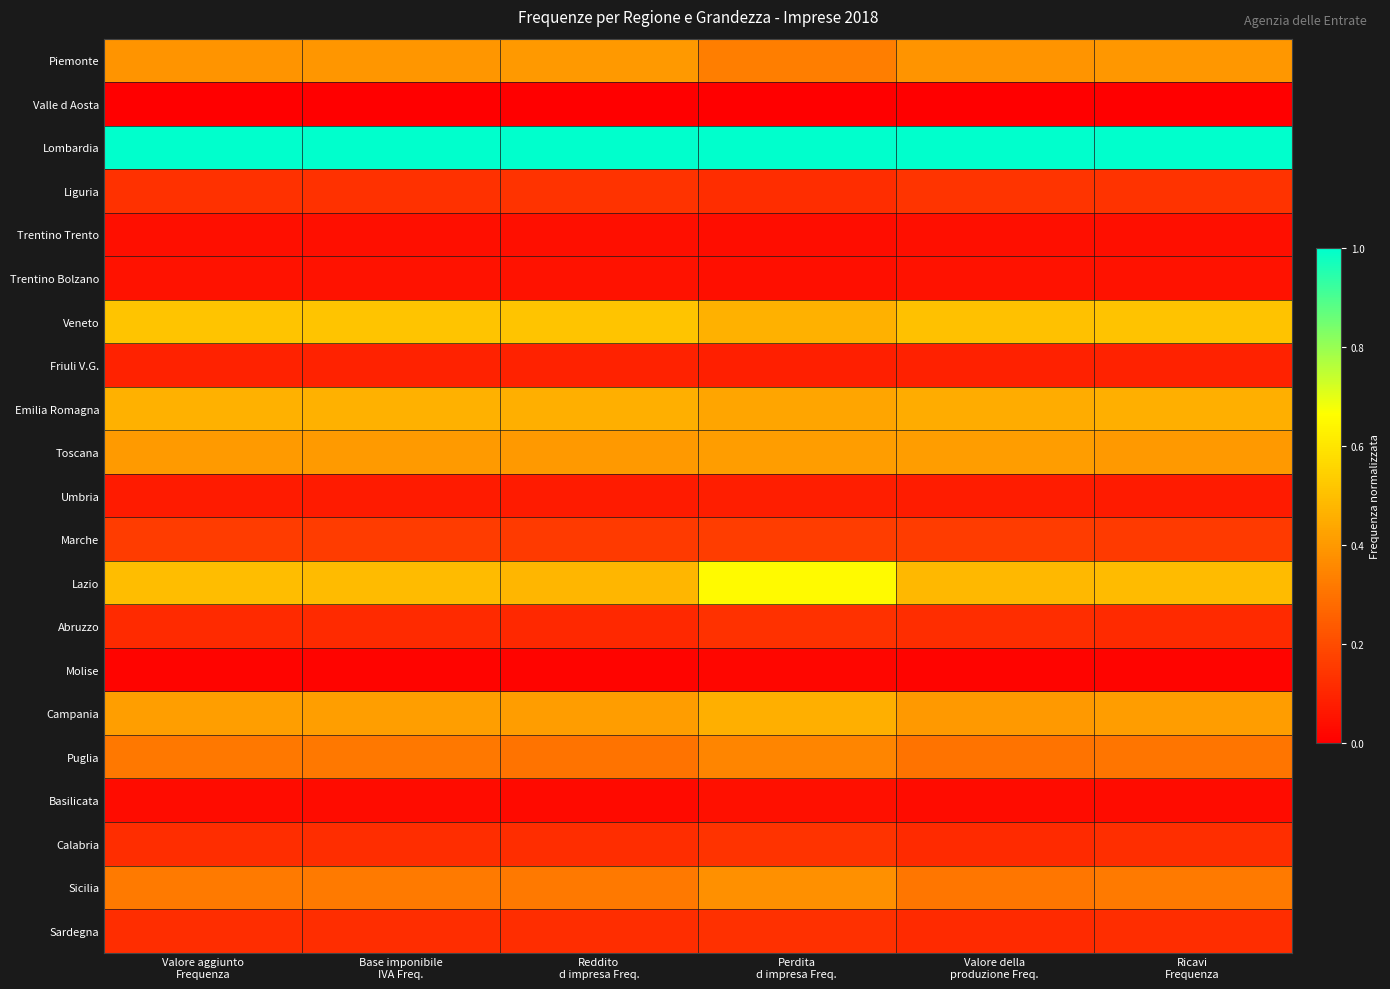

Reading left to right, extract all data points from this chart.

Piemonte: Valore aggiunto
Frequenza=0.4	Base imponibile
IVA Freq.=0.4	Reddito
d impresa Freq.=0.4	Perdita
d impresa Freq.=0.3	Valore della
produzione Freq.=0.4	Ricavi
Frequenza=0.4
Valle d Aosta: Valore aggiunto
Frequenza=0.0	Base imponibile
IVA Freq.=0.0	Reddito
d impresa Freq.=0.0	Perdita
d impresa Freq.=0.0	Valore della
produzione Freq.=0.0	Ricavi
Frequenza=0.0
Lombardia: Valore aggiunto
Frequenza=1.0	Base imponibile
IVA Freq.=1.0	Reddito
d impresa Freq.=1.0	Perdita
d impresa Freq.=1.0	Valore della
produzione Freq.=1.0	Ricavi
Frequenza=1.0
Liguria: Valore aggiunto
Frequenza=0.1	Base imponibile
IVA Freq.=0.1	Reddito
d impresa Freq.=0.1	Perdita
d impresa Freq.=0.1	Valore della
produzione Freq.=0.1	Ricavi
Frequenza=0.1
Trentino Trento: Valore aggiunto
Frequenza=0.0	Base imponibile
IVA Freq.=0.0	Reddito
d impresa Freq.=0.0	Perdita
d impresa Freq.=0.0	Valore della
produzione Freq.=0.0	Ricavi
Frequenza=0.0
Trentino Bolzano: Valore aggiunto
Frequenza=0.0	Base imponibile
IVA Freq.=0.0	Reddito
d impresa Freq.=0.0	Perdita
d impresa Freq.=0.0	Valore della
produzione Freq.=0.0	Ricavi
Frequenza=0.0
Veneto: Valore aggiunto
Frequenza=0.5	Base imponibile
IVA Freq.=0.5	Reddito
d impresa Freq.=0.5	Perdita
d impresa Freq.=0.5	Valore della
produzione Freq.=0.5	Ricavi
Frequenza=0.5
Friuli V.G.: Valore aggiunto
Frequenza=0.1	Base imponibile
IVA Freq.=0.1	Reddito
d impresa Freq.=0.1	Perdita
d impresa Freq.=0.1	Valore della
produzione Freq.=0.1	Ricavi
Frequenza=0.1
Emilia Romagna: Valore aggiunto
Frequenza=0.5	Base imponibile
IVA Freq.=0.5	Reddito
d impresa Freq.=0.5	Perdita
d impresa Freq.=0.4	Valore della
produzione Freq.=0.5	Ricavi
Frequenza=0.5
Toscana: Valore aggiunto
Frequenza=0.4	Base imponibile
IVA Freq.=0.4	Reddito
d impresa Freq.=0.4	Perdita
d impresa Freq.=0.4	Valore della
produzione Freq.=0.4	Ricavi
Frequenza=0.4
Umbria: Valore aggiunto
Frequenza=0.1	Base imponibile
IVA Freq.=0.1	Reddito
d impresa Freq.=0.1	Perdita
d impresa Freq.=0.1	Valore della
produzione Freq.=0.1	Ricavi
Frequenza=0.1
Marche: Valore aggiunto
Frequenza=0.2	Base imponibile
IVA Freq.=0.2	Reddito
d impresa Freq.=0.2	Perdita
d impresa Freq.=0.2	Valore della
produzione Freq.=0.2	Ricavi
Frequenza=0.2
Lazio: Valore aggiunto
Frequenza=0.5	Base imponibile
IVA Freq.=0.5	Reddito
d impresa Freq.=0.5	Perdita
d impresa Freq.=0.7	Valore della
produzione Freq.=0.5	Ricavi
Frequenza=0.5
Abruzzo: Valore aggiunto
Frequenza=0.1	Base imponibile
IVA Freq.=0.1	Reddito
d impresa Freq.=0.1	Perdita
d impresa Freq.=0.1	Valore della
produzione Freq.=0.1	Ricavi
Frequenza=0.1
Molise: Valore aggiunto
Frequenza=0.0	Base imponibile
IVA Freq.=0.0	Reddito
d impresa Freq.=0.0	Perdita
d impresa Freq.=0.0	Valore della
produzione Freq.=0.0	Ricavi
Frequenza=0.0
Campania: Valore aggiunto
Frequenza=0.4	Base imponibile
IVA Freq.=0.4	Reddito
d impresa Freq.=0.4	Perdita
d impresa Freq.=0.5	Valore della
produzione Freq.=0.4	Ricavi
Frequenza=0.4
Puglia: Valore aggiunto
Frequenza=0.3	Base imponibile
IVA Freq.=0.3	Reddito
d impresa Freq.=0.3	Perdita
d impresa Freq.=0.4	Valore della
produzione Freq.=0.3	Ricavi
Frequenza=0.3
Basilicata: Valore aggiunto
Frequenza=0.0	Base imponibile
IVA Freq.=0.0	Reddito
d impresa Freq.=0.0	Perdita
d impresa Freq.=0.0	Valore della
produzione Freq.=0.0	Ricavi
Frequenza=0.0
Calabria: Valore aggiunto
Frequenza=0.1	Base imponibile
IVA Freq.=0.1	Reddito
d impresa Freq.=0.1	Perdita
d impresa Freq.=0.1	Valore della
produzione Freq.=0.1	Ricavi
Frequenza=0.1
Sicilia: Valore aggiunto
Frequenza=0.3	Base imponibile
IVA Freq.=0.3	Reddito
d impresa Freq.=0.3	Perdita
d impresa Freq.=0.4	Valore della
produzione Freq.=0.3	Ricavi
Frequenza=0.3
Sardegna: Valore aggiunto
Frequenza=0.1	Base imponibile
IVA Freq.=0.1	Reddito
d impresa Freq.=0.1	Perdita
d impresa Freq.=0.1	Valore della
produzione Freq.=0.1	Ricavi
Frequenza=0.1